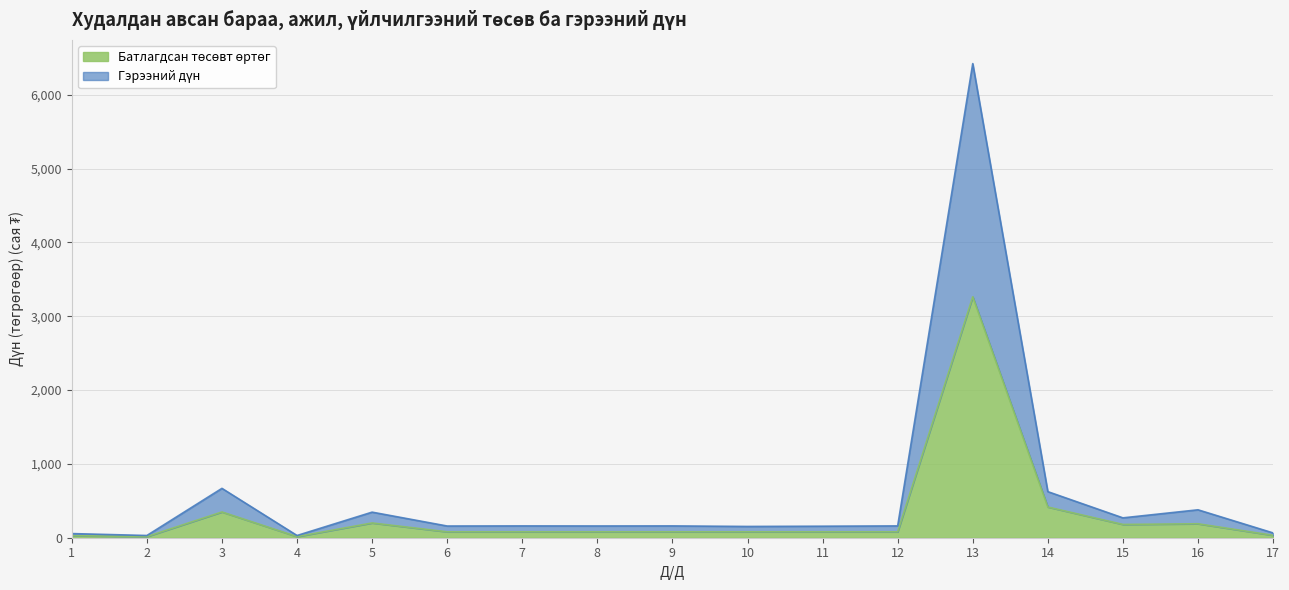

How many series are shown in this chart?

2